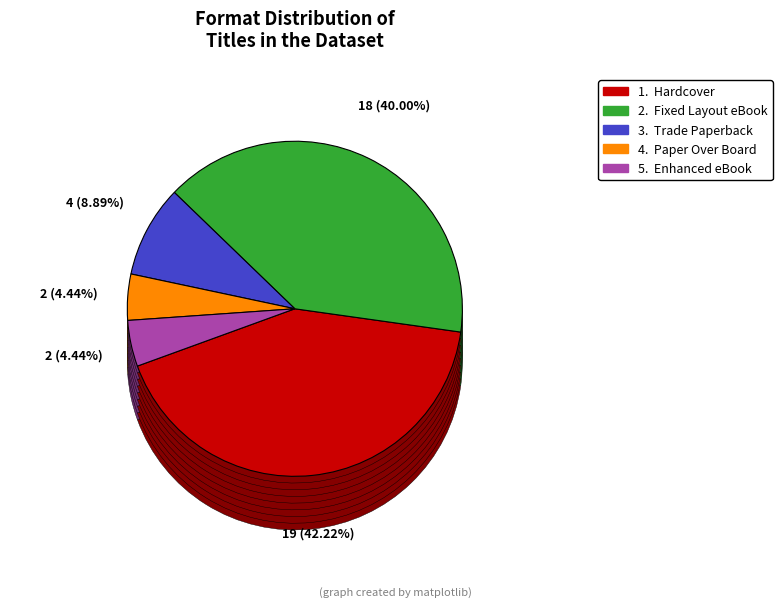

To the nearest percent, what is the average slice percentage?

20%